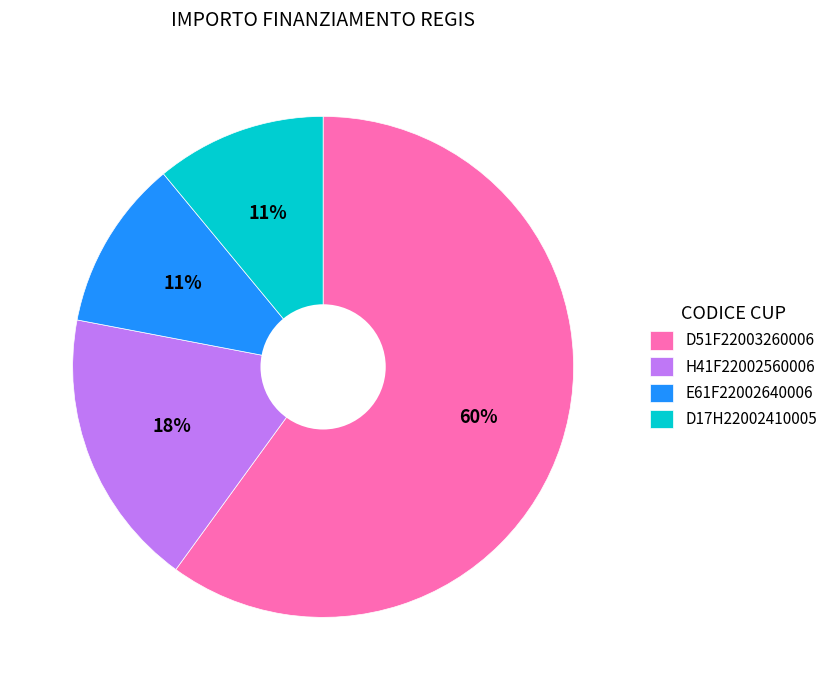

To the nearest percent, what is the average slice percentage?

25%